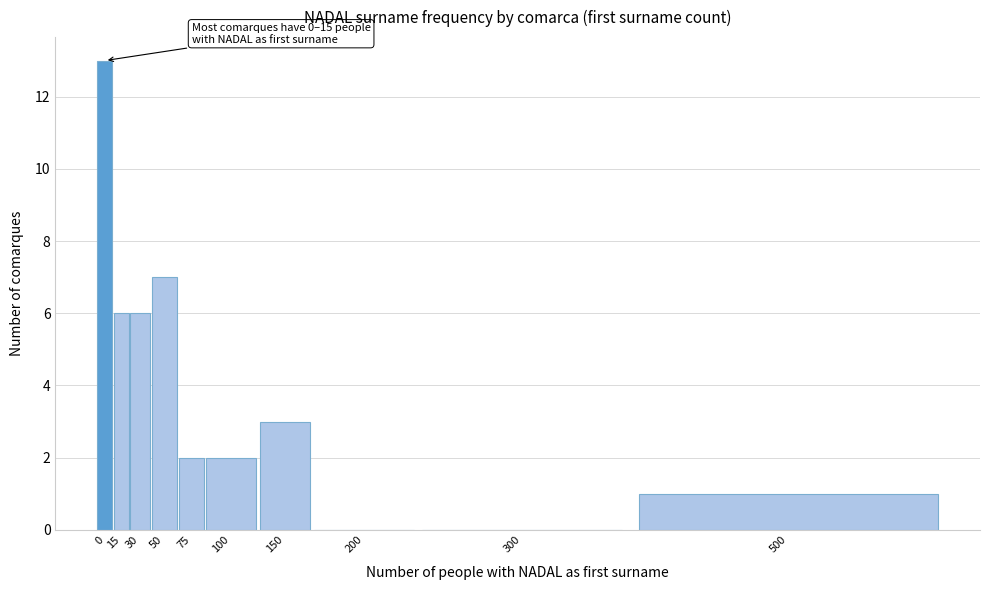

Reading left to right, what are all the values shown in this chart?

0=13	15=6	30=6	50=7	75=2	100=2	150=3	200=0	300=0	500=1